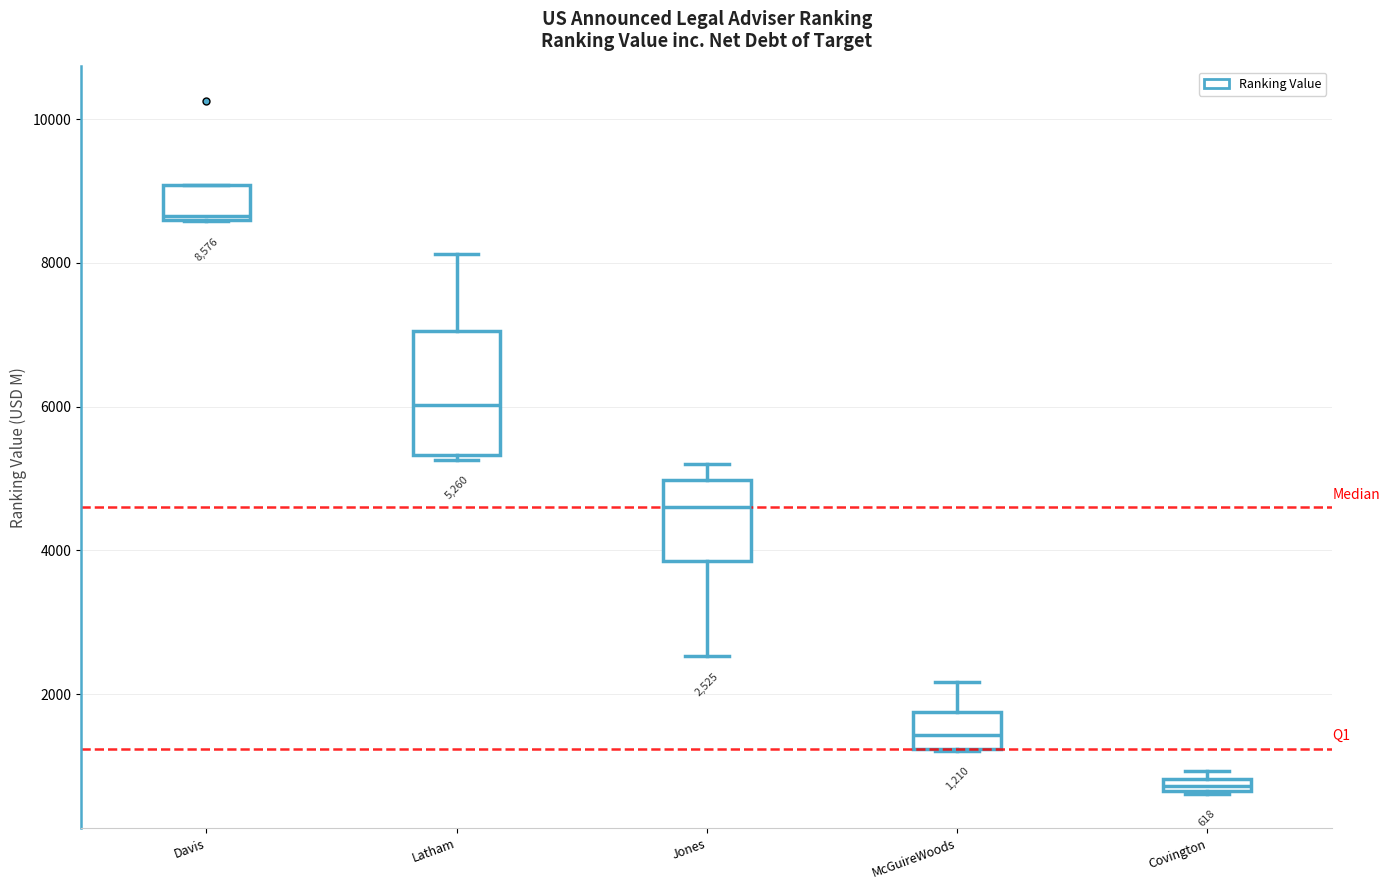

Which box is the tallest, from its lower edge to its upper edge?

Latham